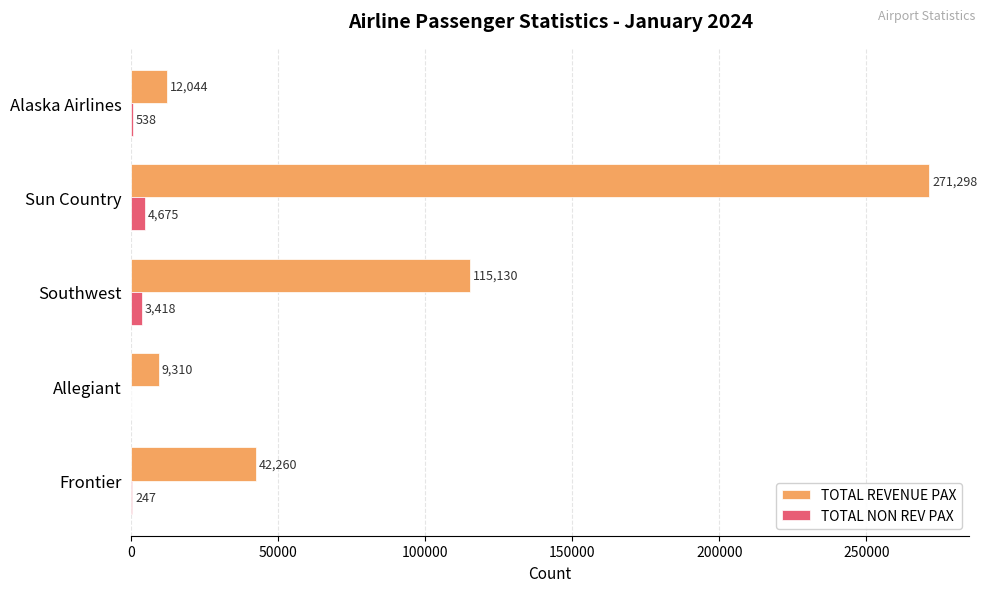

Which series changed the most between Frontier and Southwest?

TOTAL REVENUE PAX